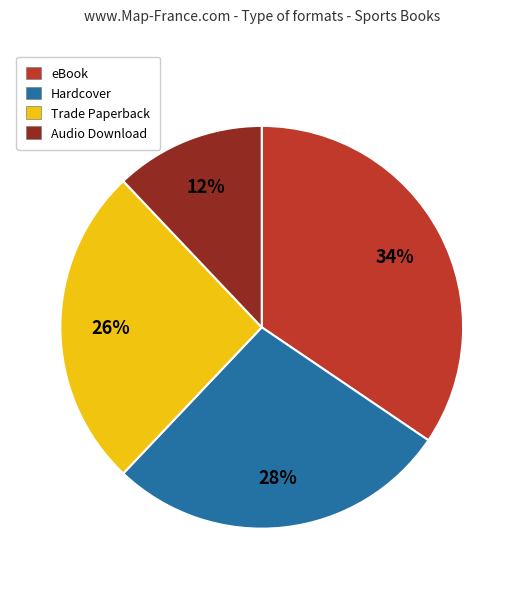

What is the largest slice in the pie chart?

eBook